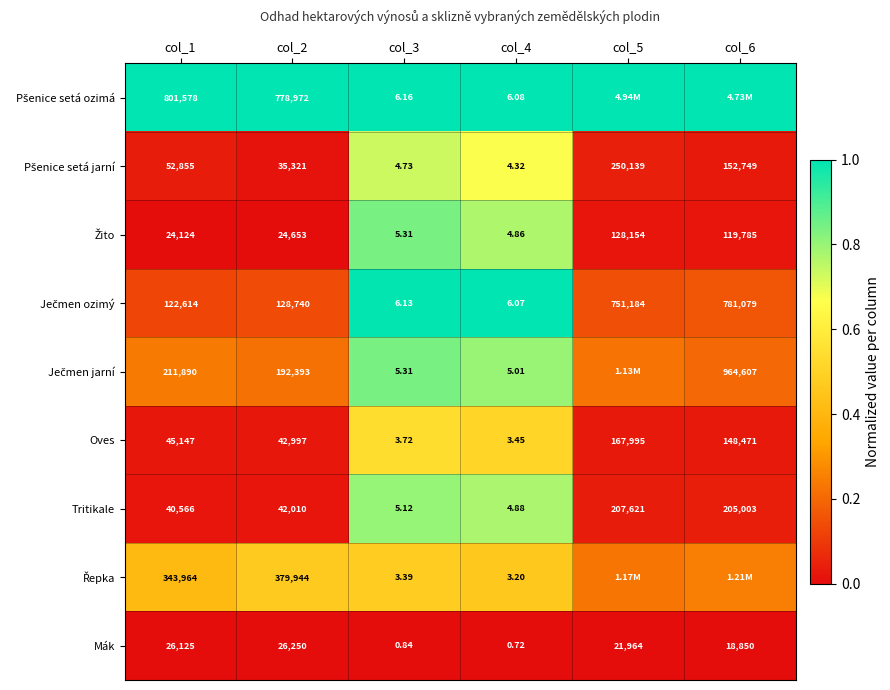

Is the value of Oves at col_1 greater than the value of Tritikale at col_6?

No